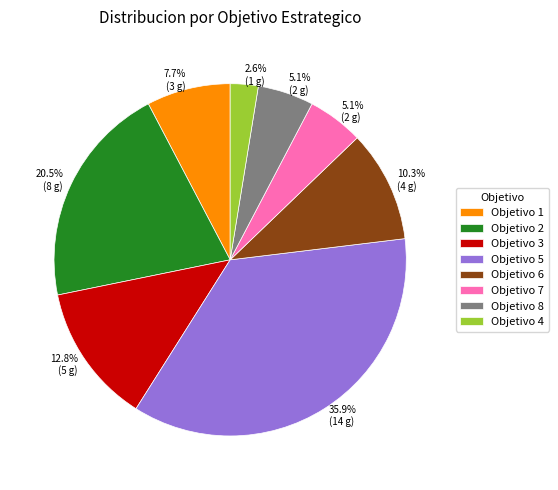

Combined, do Objetivo 6 and Objetivo 5 account for over 50%?

No